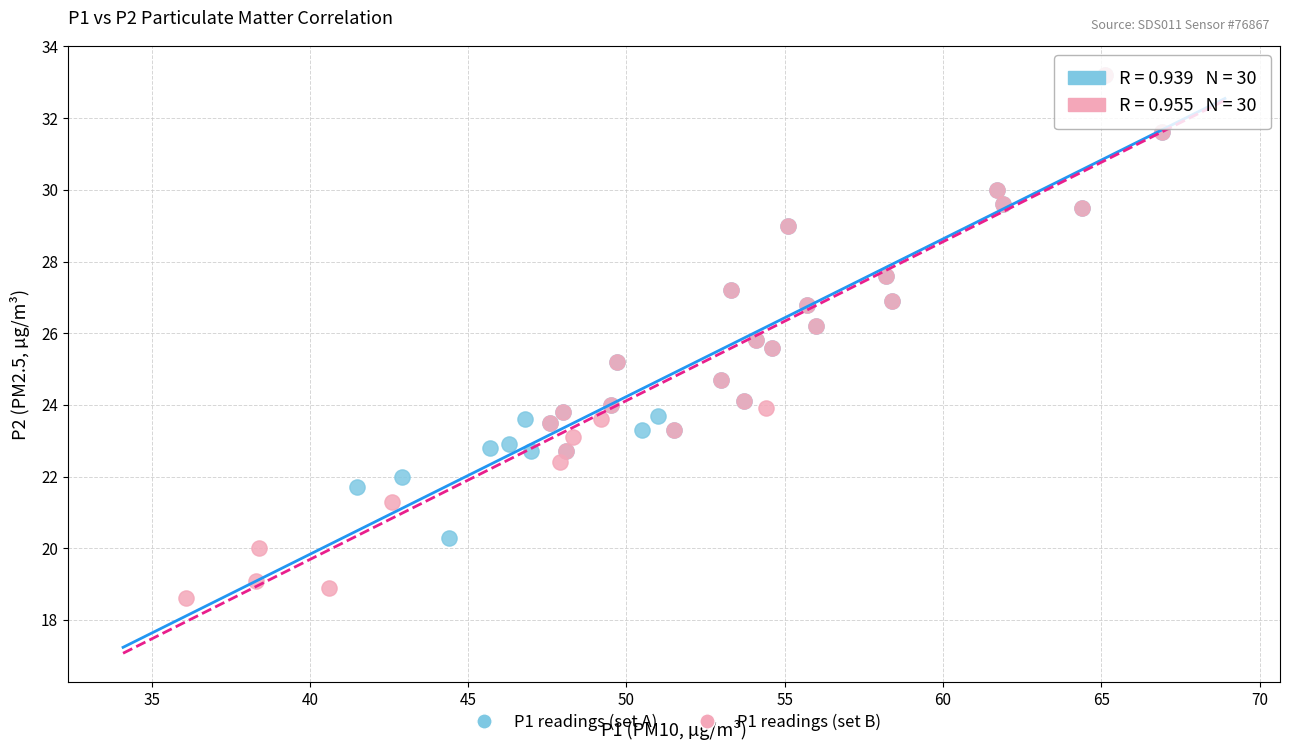

Which series has the widest spread of Y values?

P1 readings (set B)